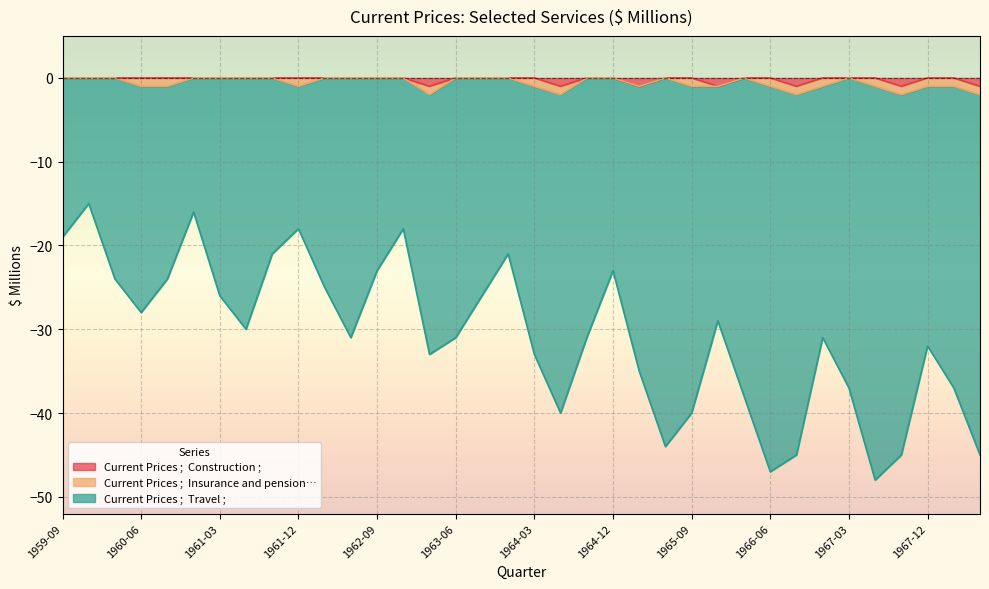

Which series has the widest spread of values?

Current Prices ;  Travel ;